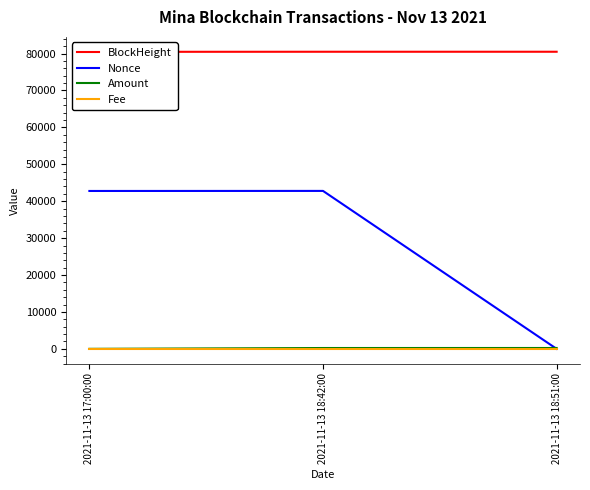

How many Fee values are between 0 and 1?

3